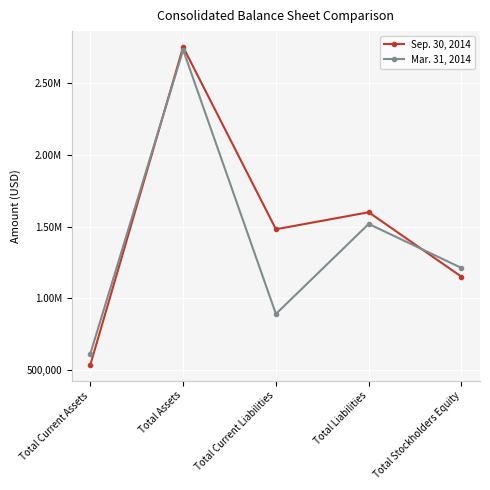

Is this an area chart (filled region under the line)?

No